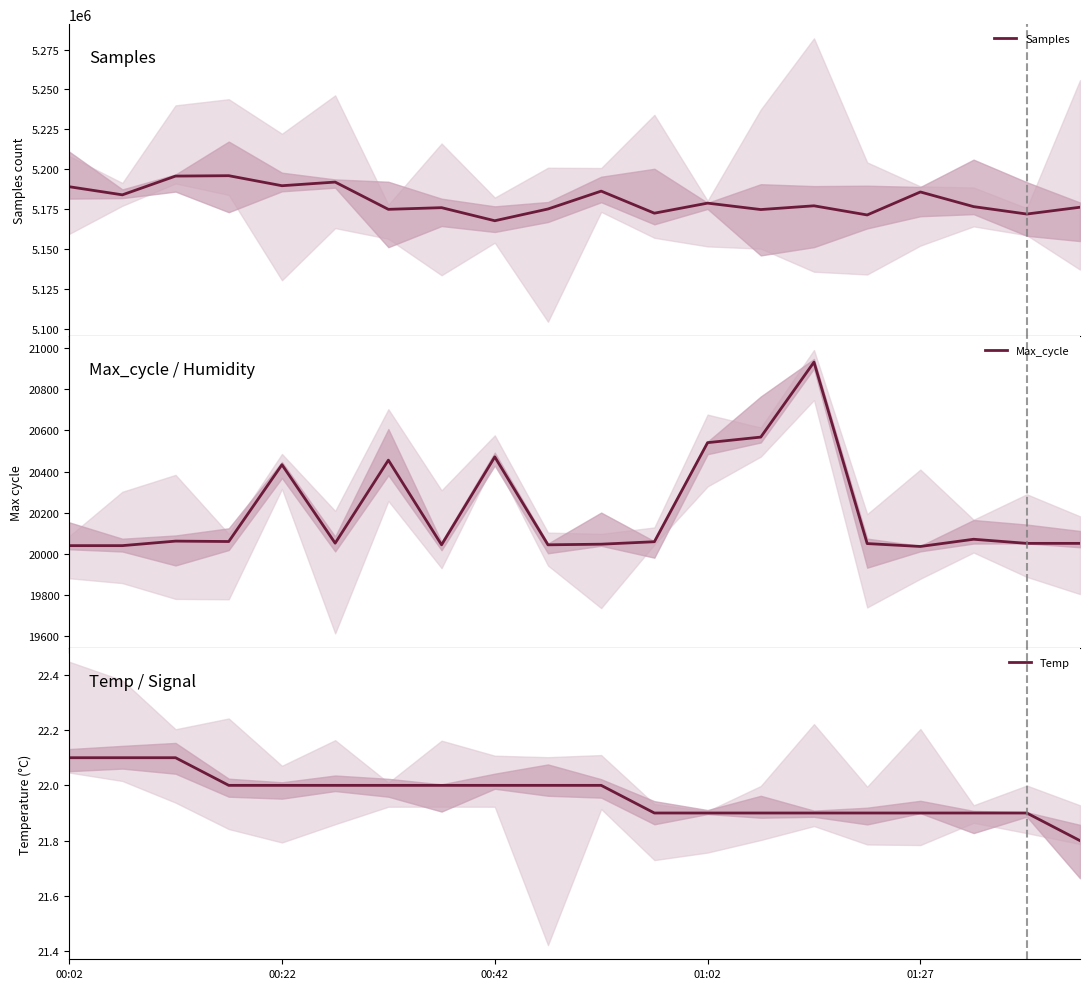

At how many categories does at least one series exceed 4293576?

20